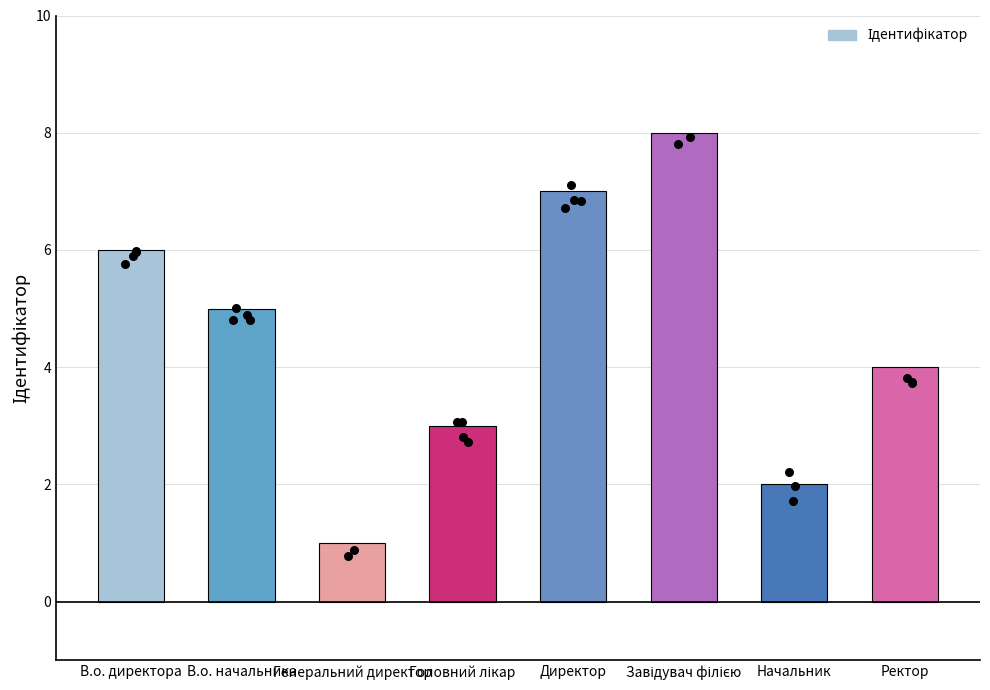

What is the change in value from Генеральний директор to Завідувач філією?

+7